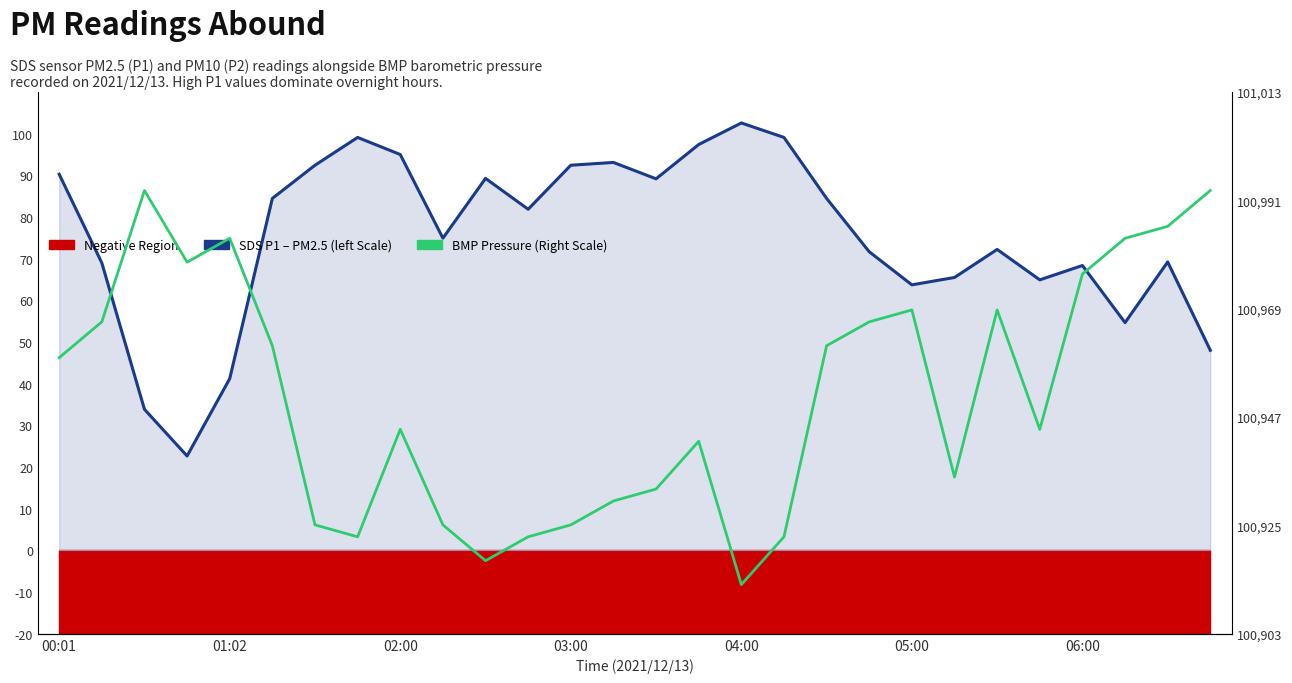

What is the difference between the highest and lowest values at 06:00?

70.3